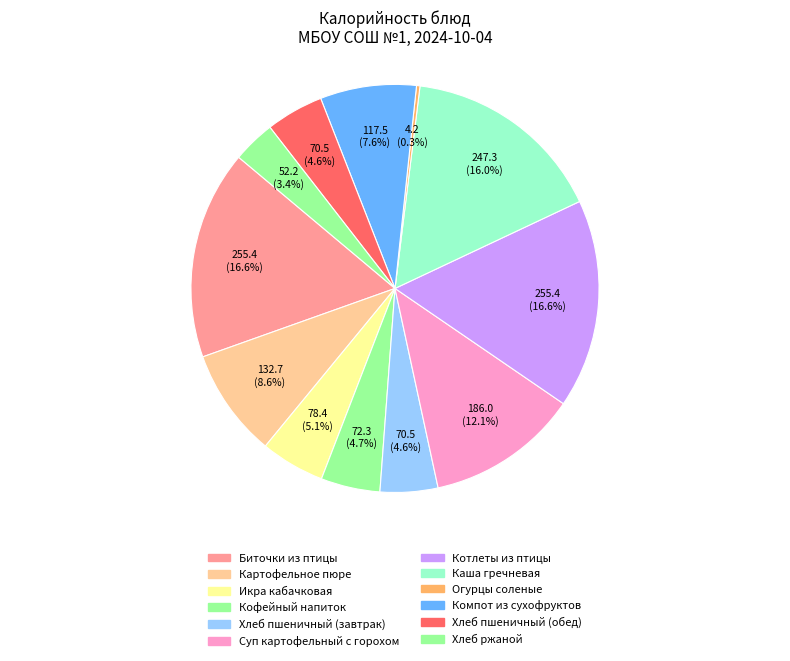

What is the smallest slice in the pie chart?

Огурцы соленые